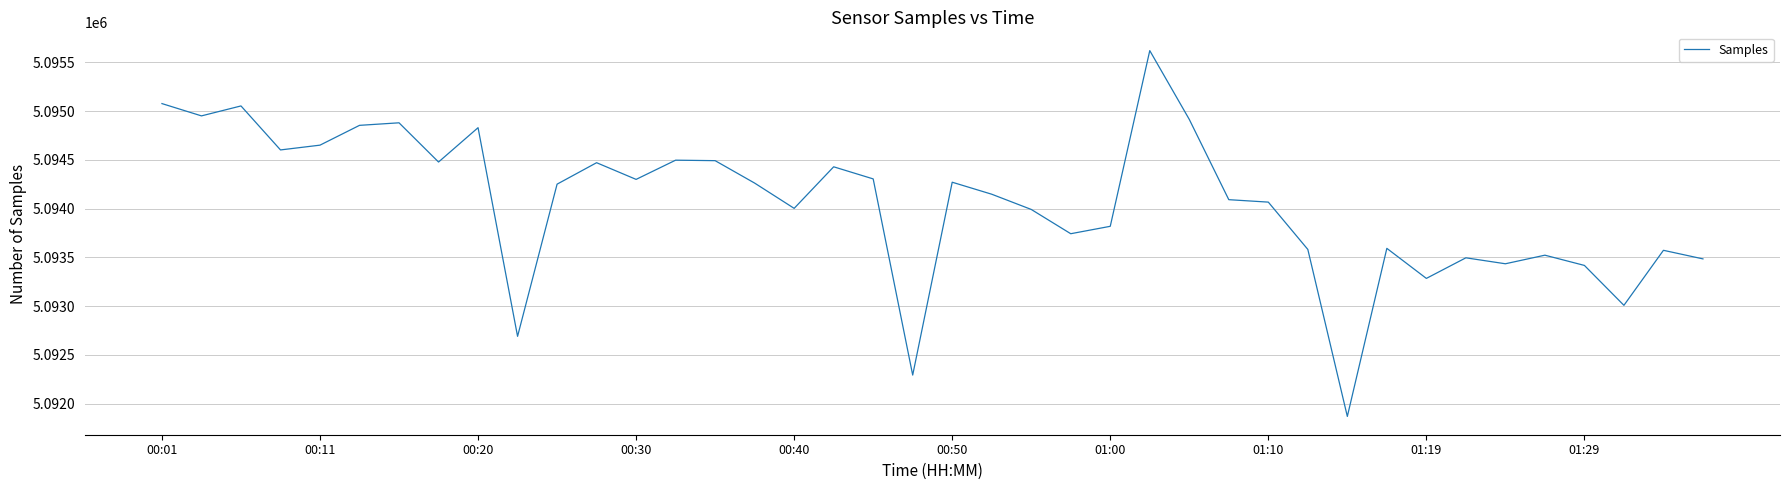

What is the difference between the maximum and minimum values?

3750